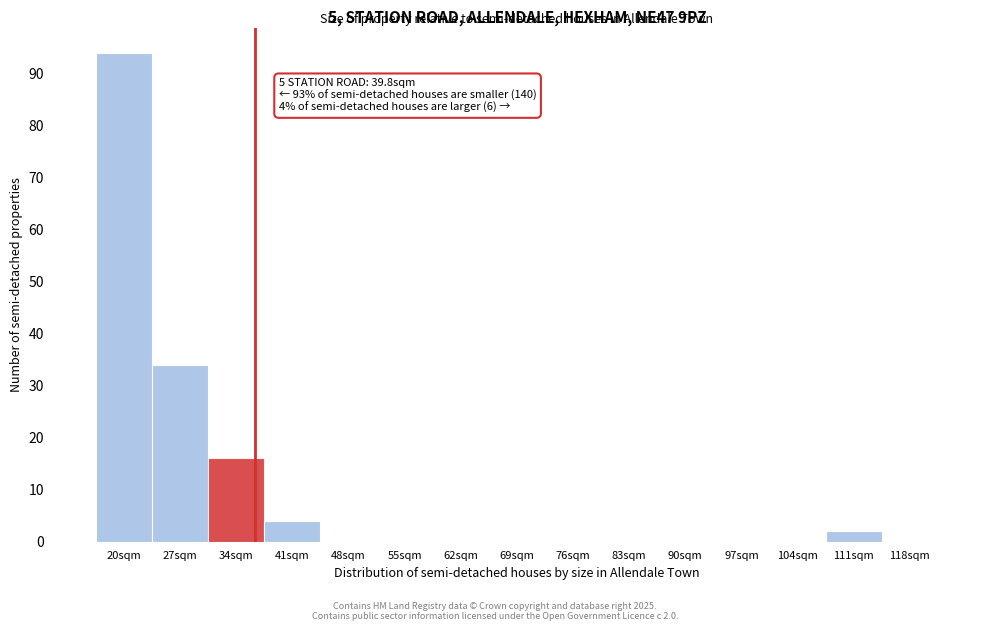

Reading left to right, transcribe all the data shown in this chart.

20sqm=94	27sqm=34	34sqm=16	41sqm=4	48sqm=0	55sqm=0	62sqm=0	69sqm=0	76sqm=0	83sqm=0	90sqm=0	97sqm=0	104sqm=0	111sqm=2	118sqm=0